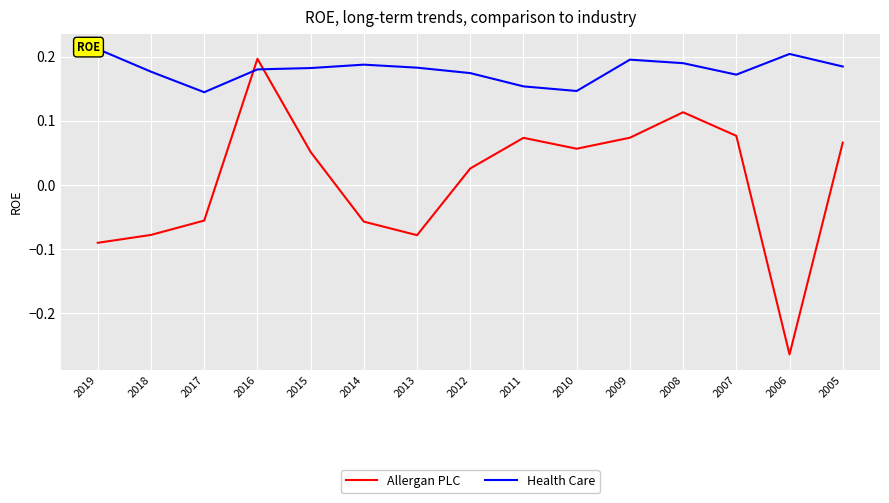

Which series has the largest total across all categories?

Health Care